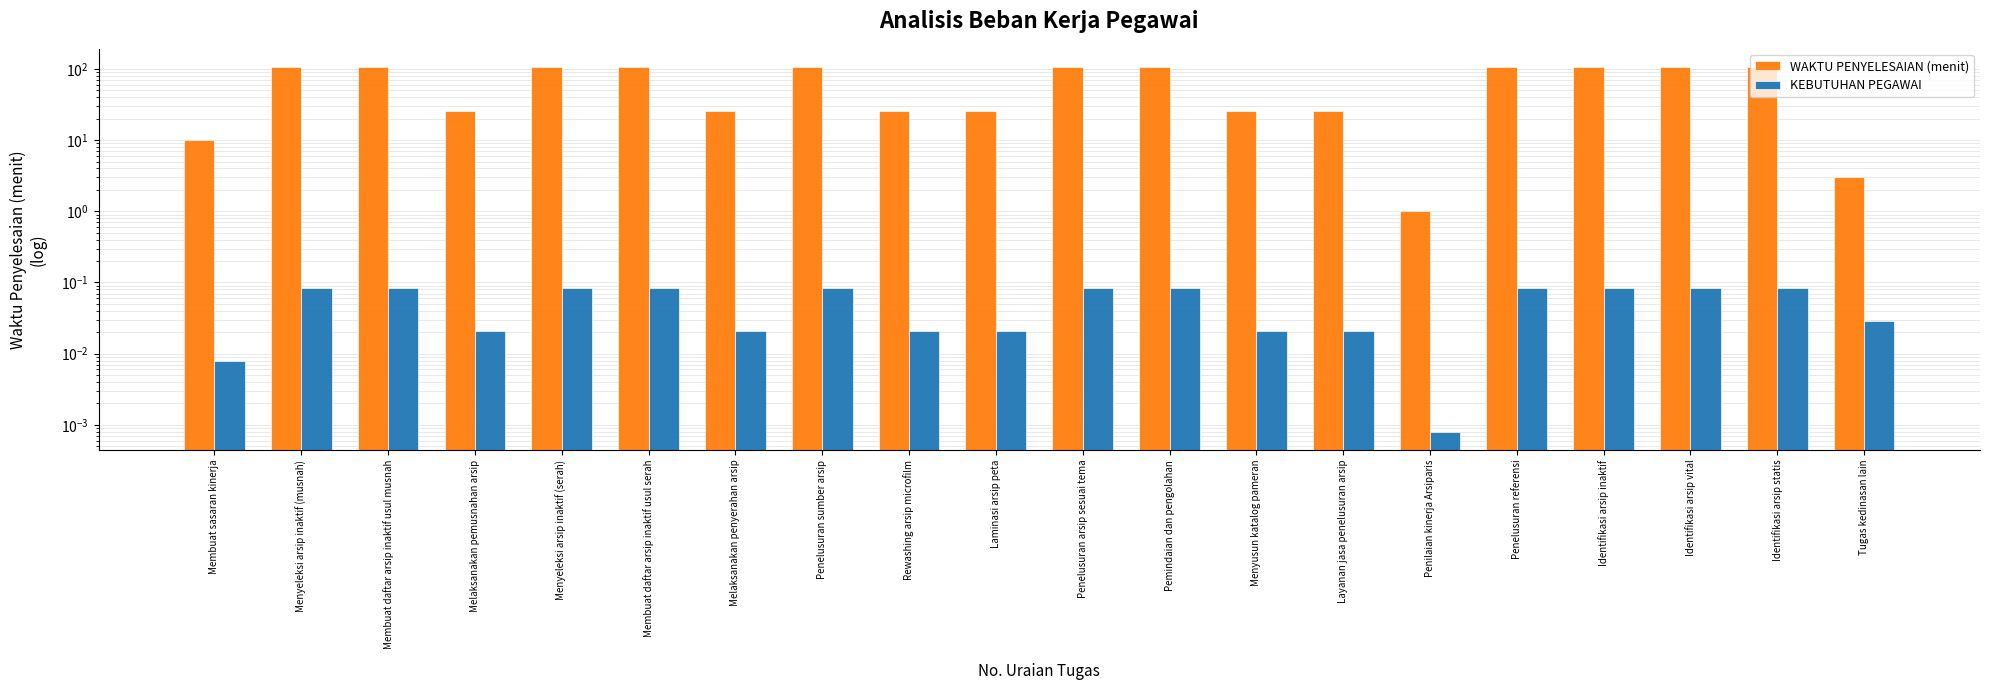

What are all the series names shown in the legend?

WAKTU PENYELESAIAN (menit), KEBUTUHAN PEGAWAI